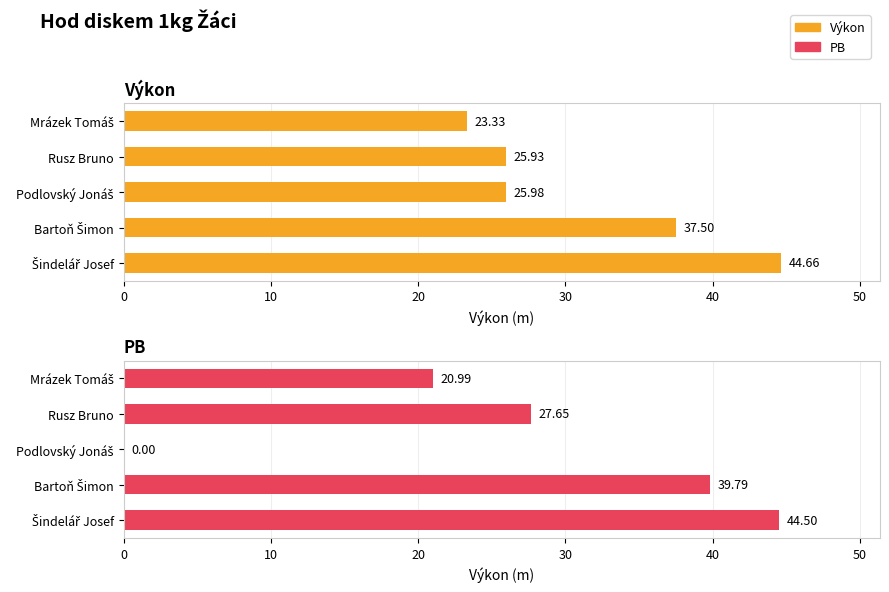

What is the maximum value for Výkon?

44.7